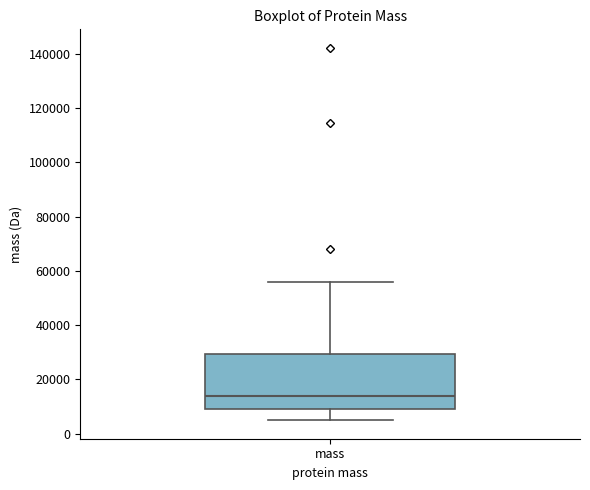

Where does the lower whisker of the box for mass end on the y-axis? The values are not printed on the chart, so give them approximately, as read against the axis.

6000